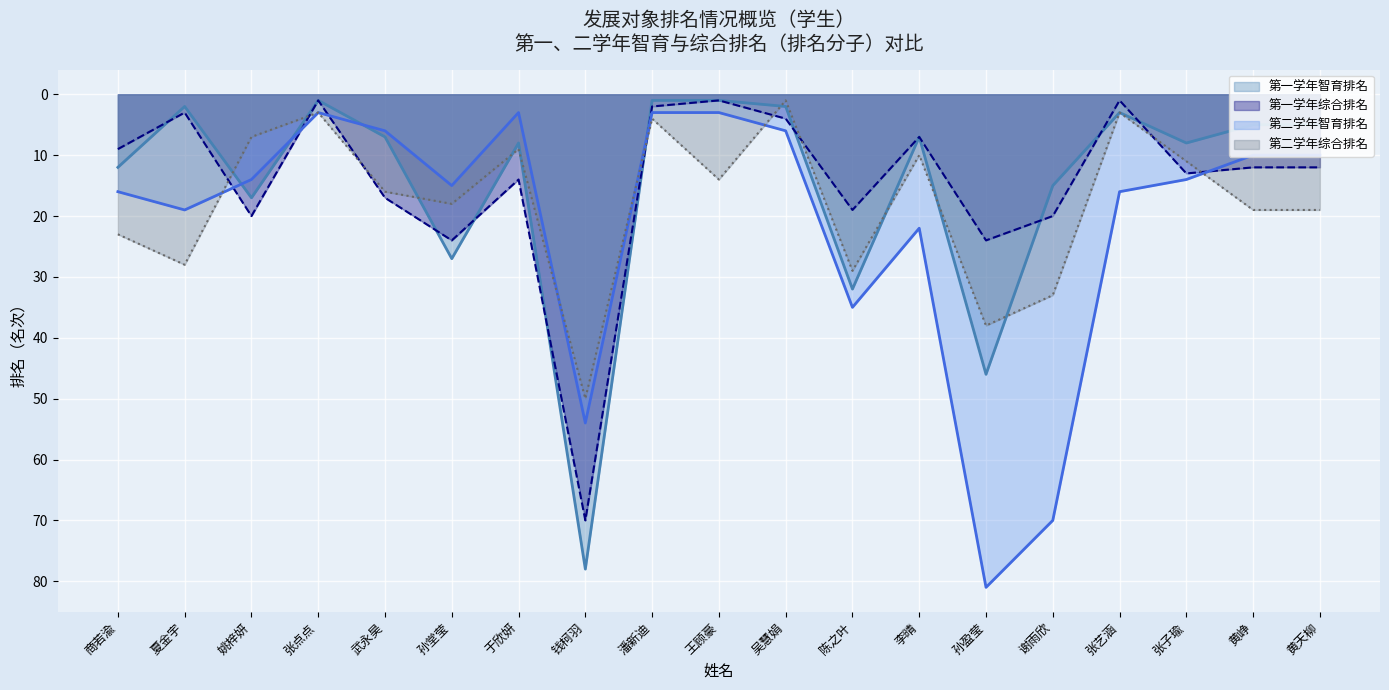

How many interior local peaks does the 第二学年智育排名分子 series have?

5